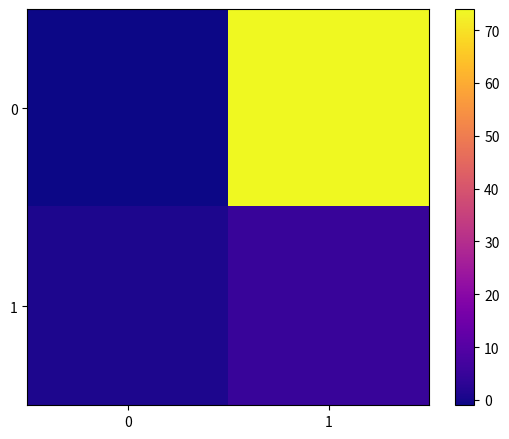

Between 1 and 0, which is larger?

1